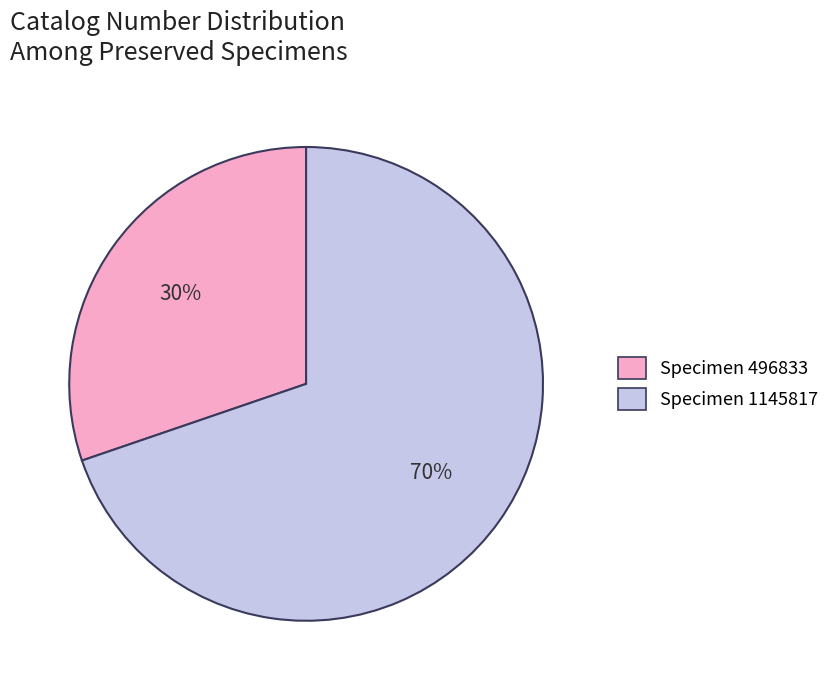

Does any single category account for the majority?

Yes